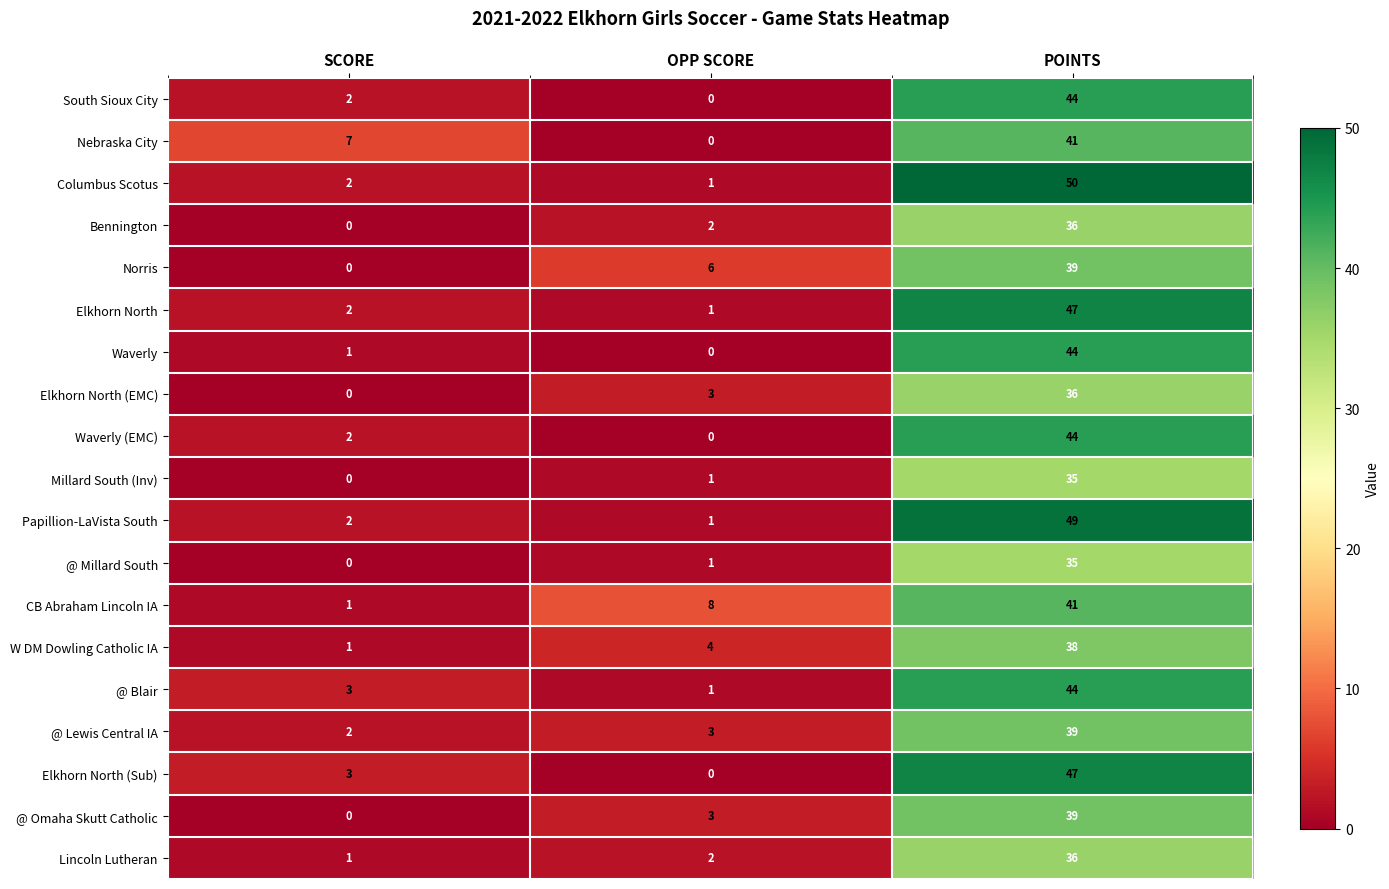

Which label corresponds to the largest value in the chart?

POINTS